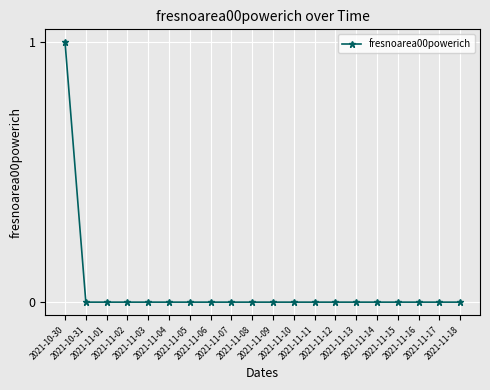

Does the chart display data point markers on the line(s)?

Yes